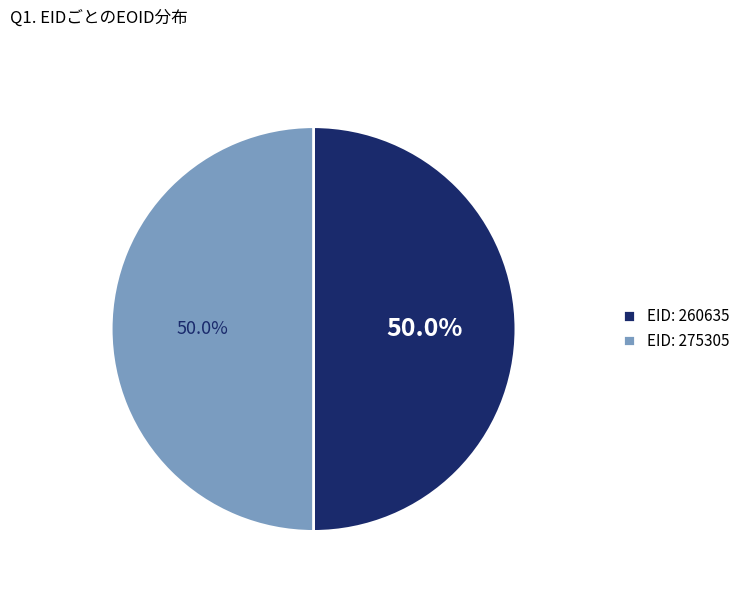

Is the sum of EID: 275305 and EID: 260635 greater than half?

Yes